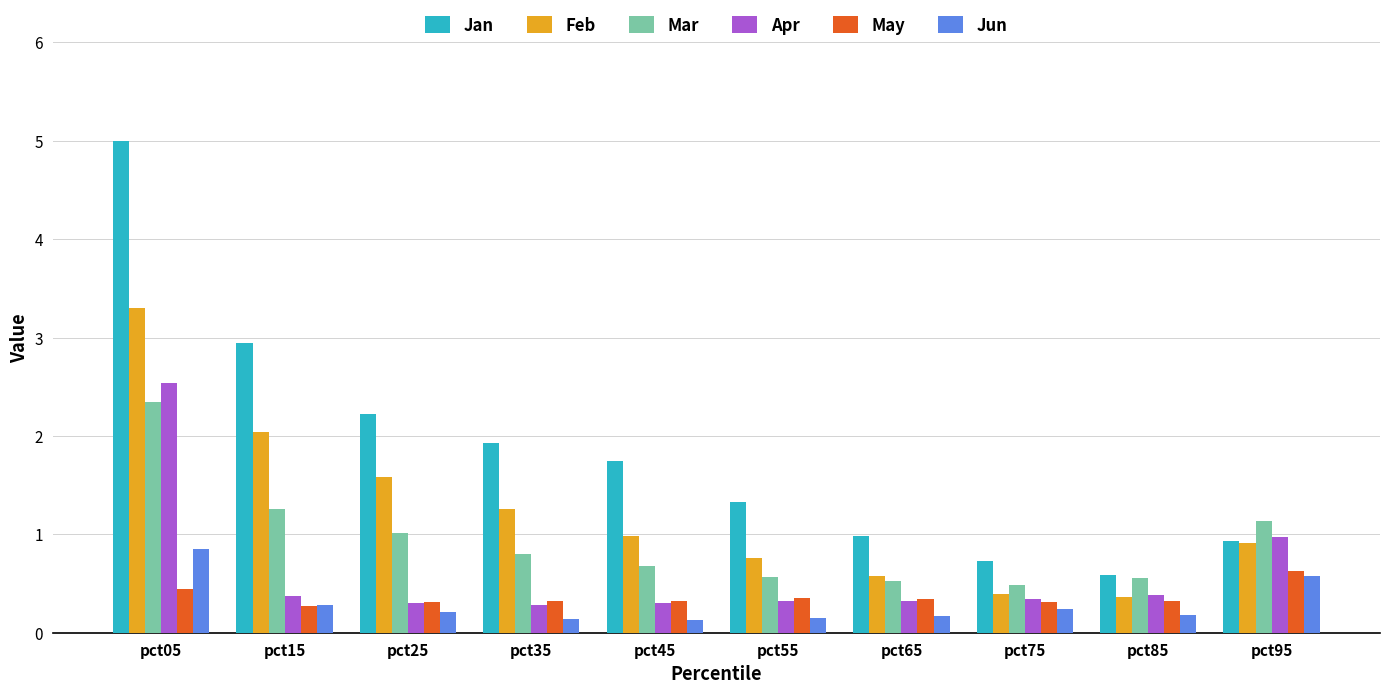

How many bars are there in total?

60